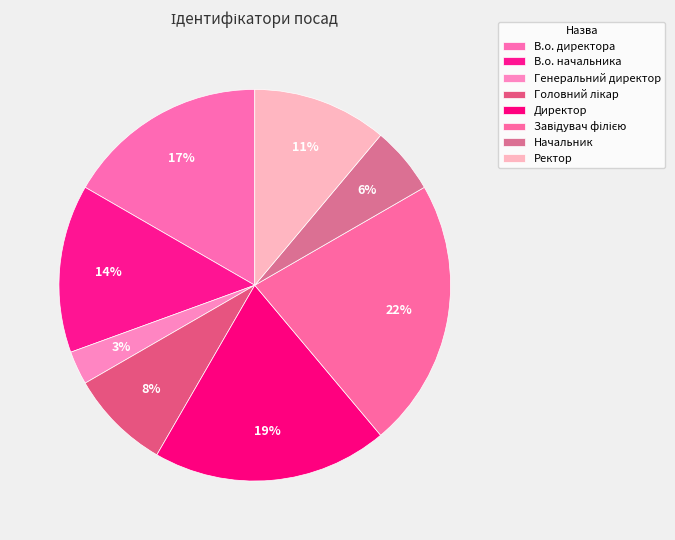

How much of the chart is everything except Завідувач філією?

77.8%